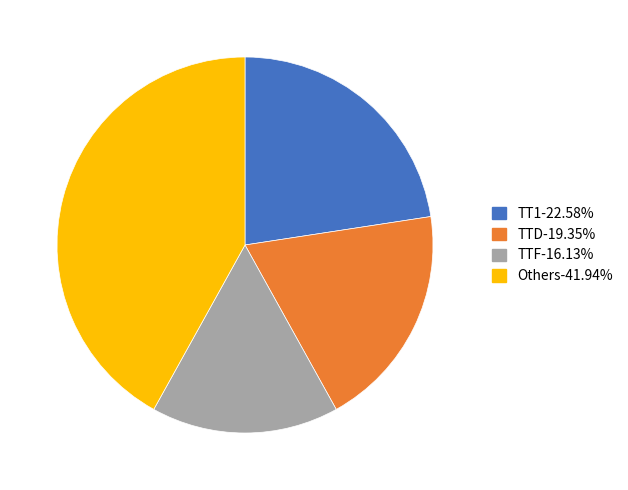

Does any single category account for the majority?

No